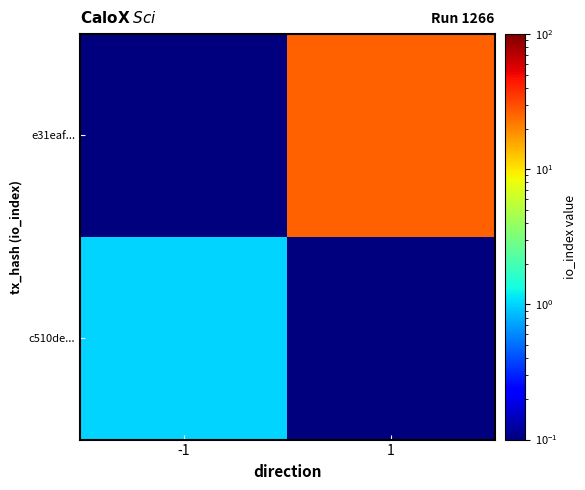

Reading right to left, what are all the values shown in this chart?

c510de...: 1=0.1	-1=1.0
e31eaf...: 1=26.0	-1=0.1